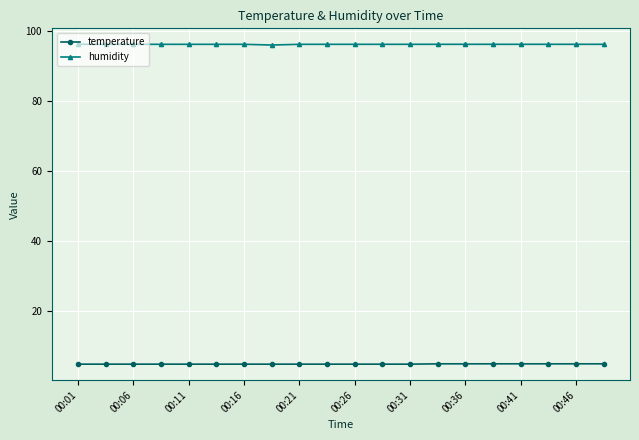

Does the chart display data point markers on the line(s)?

Yes